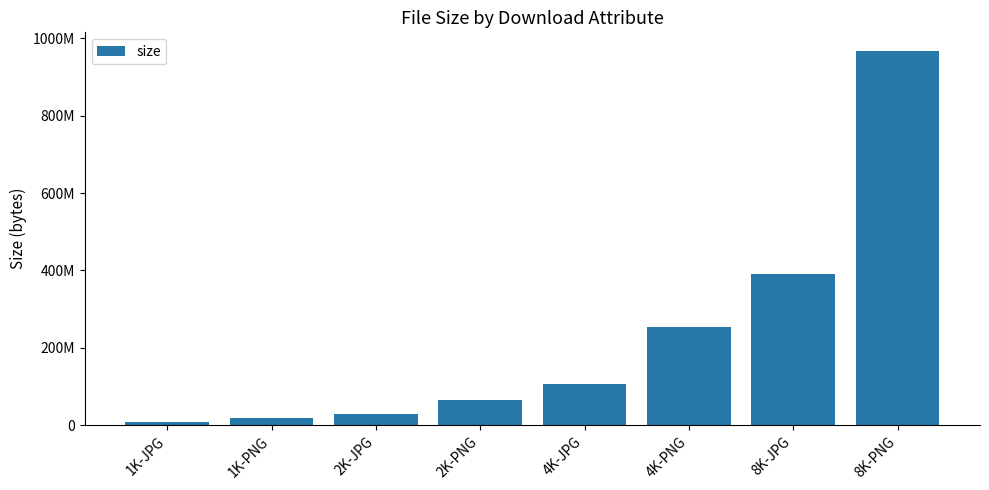

Between 2K-JPG and 8K-JPG, which is larger?

8K-JPG